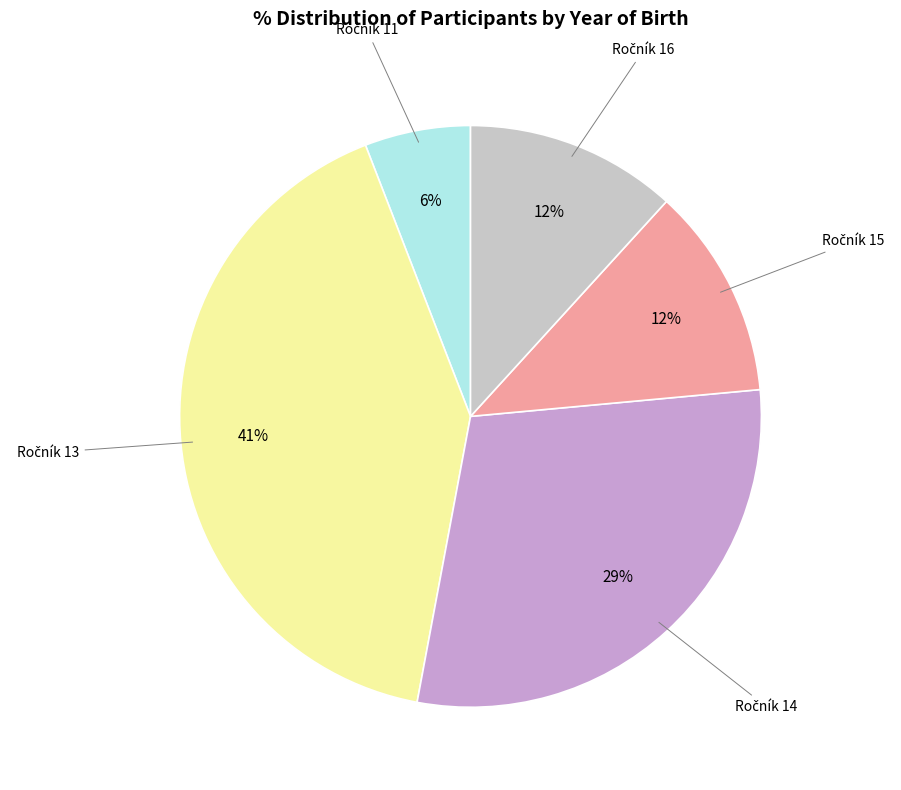

Does any single category account for the majority?

No